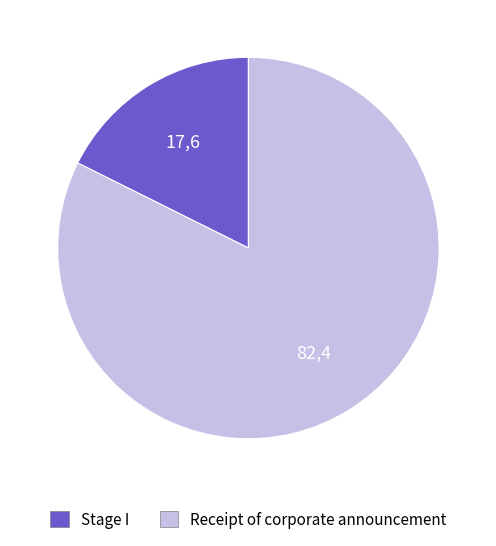

Is there a majority slice in this chart?

Yes